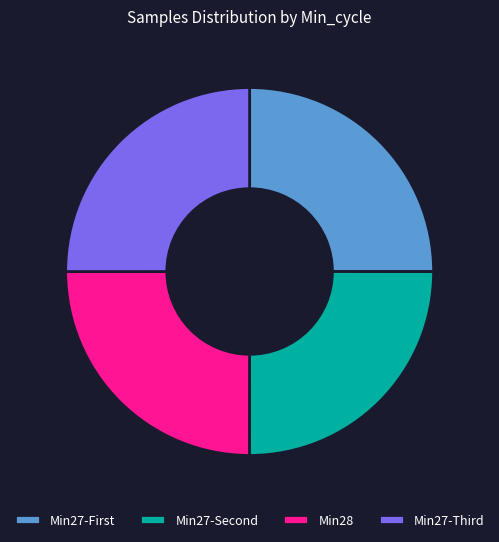

Is there any slice that represents more than half of the pie?

No